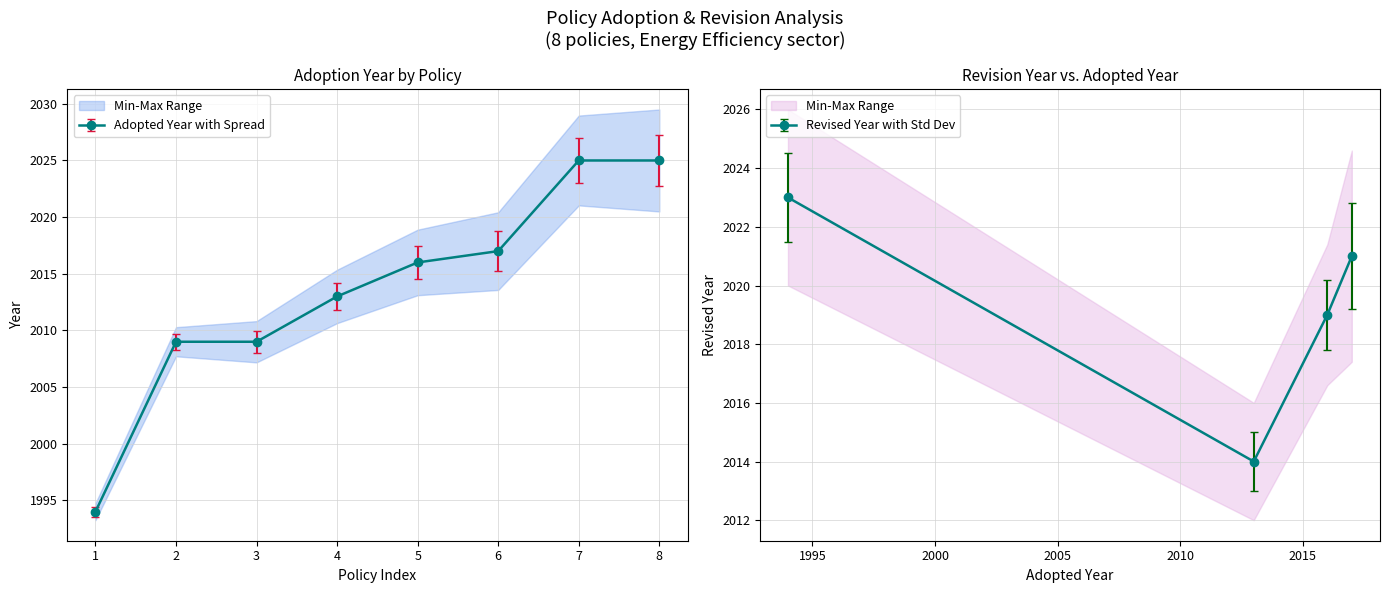

What is the difference between the Adopted Year values at 2025 and 2009?

16